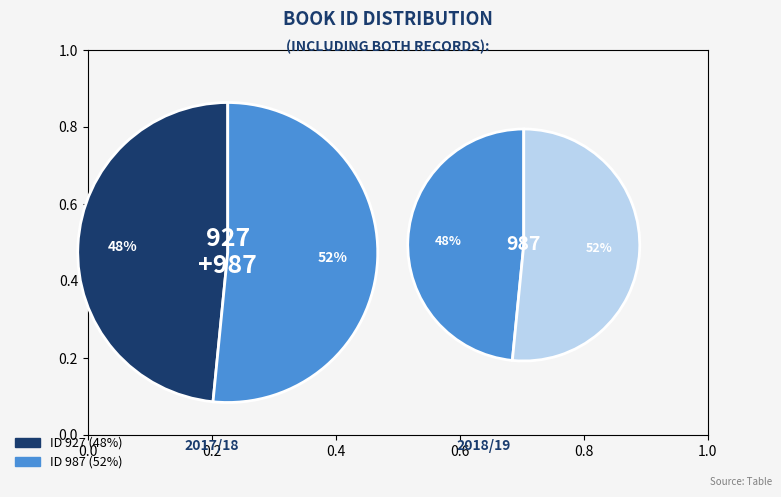

To the nearest percent, what is the average slice percentage?

50%